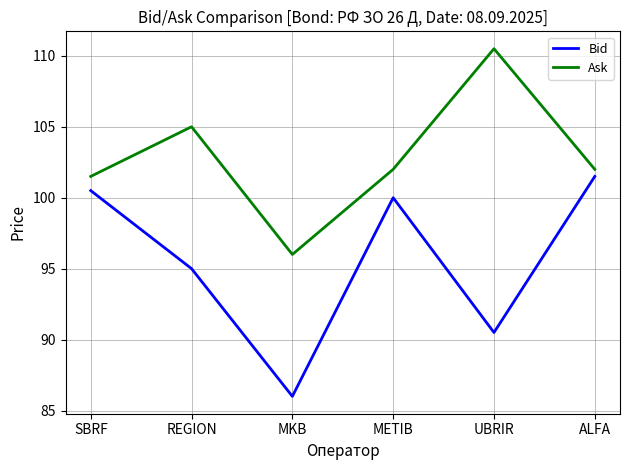

How many lines are shown in the chart?

2